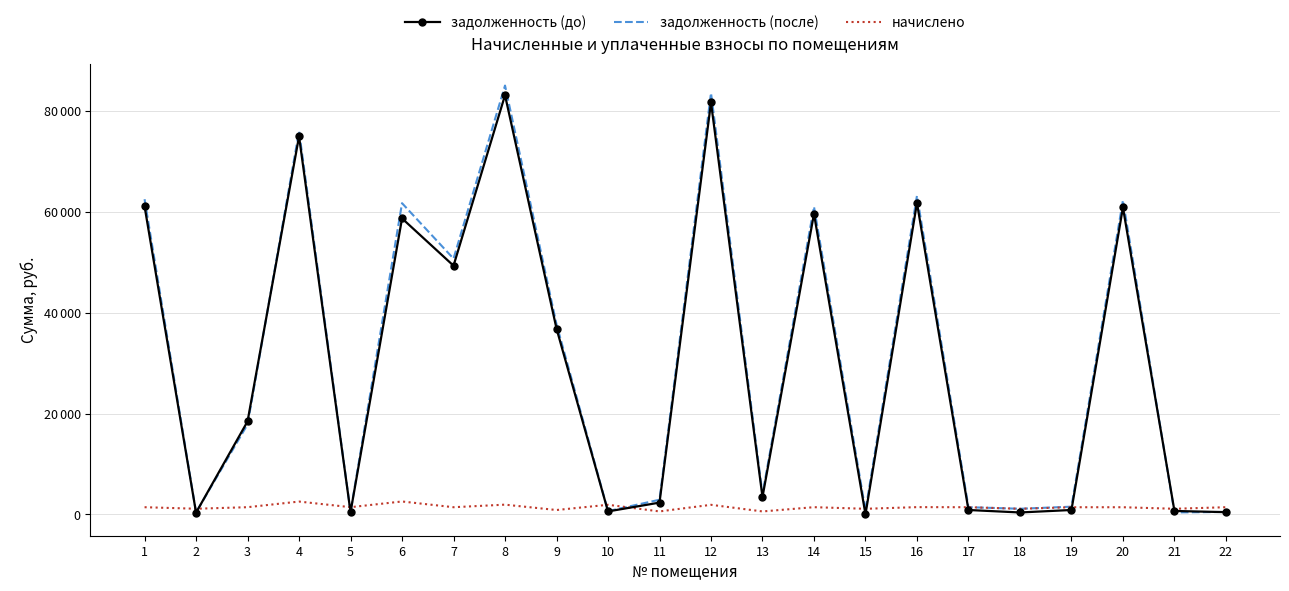

What are all the series names shown in the legend?

задолженность (до), задолженность (после), начислено